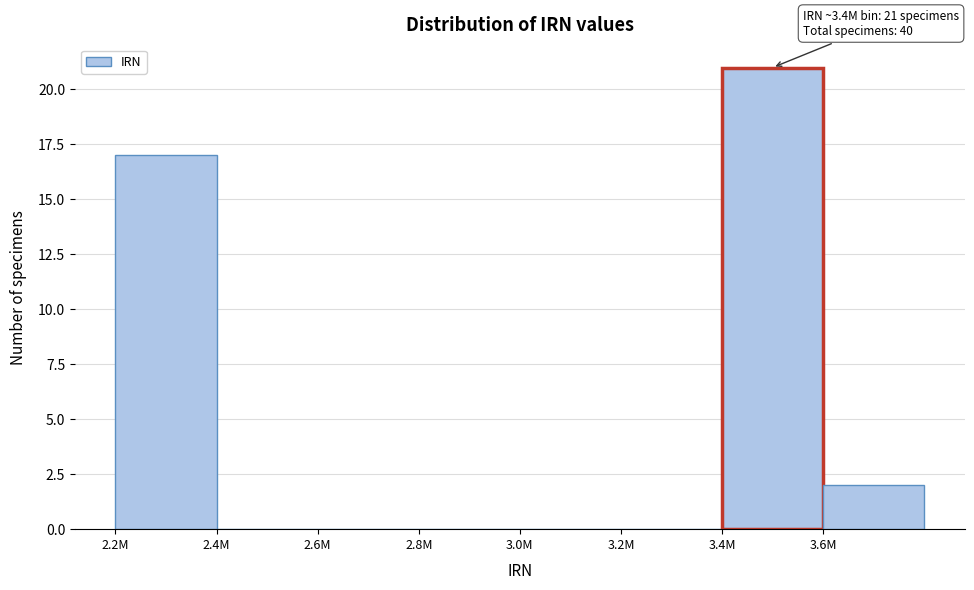

Reading left to right, extract all data points from this chart.

2.2M=17	2.4M=0	2.6M=0	2.8M=0	3.0M=0	3.2M=0	3.4M=21	3.6M=2